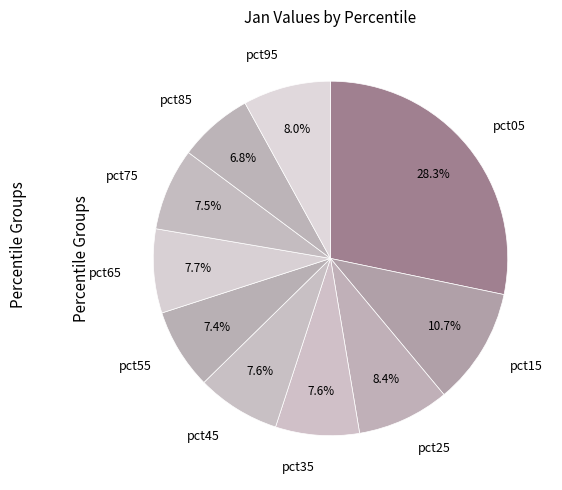

What is the smallest slice in the pie chart?

pct85